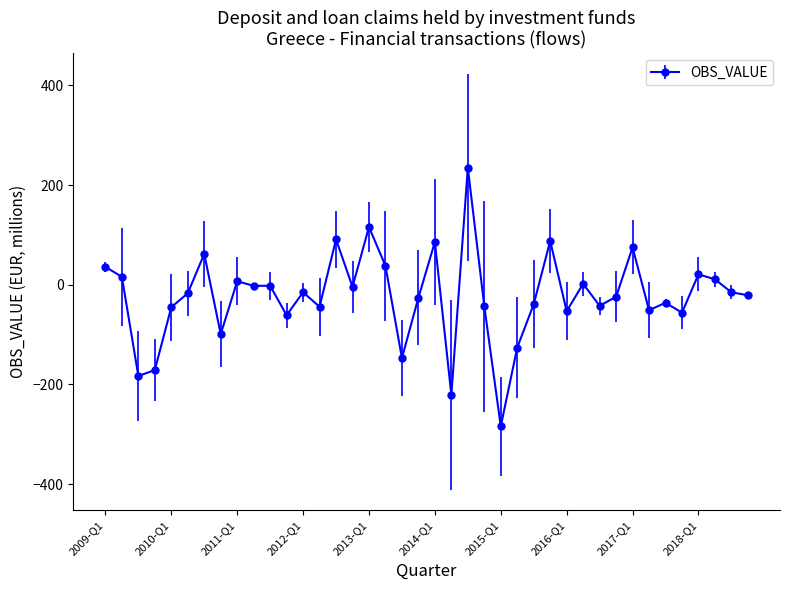

What is the difference between the maximum and minimum values?

519.0